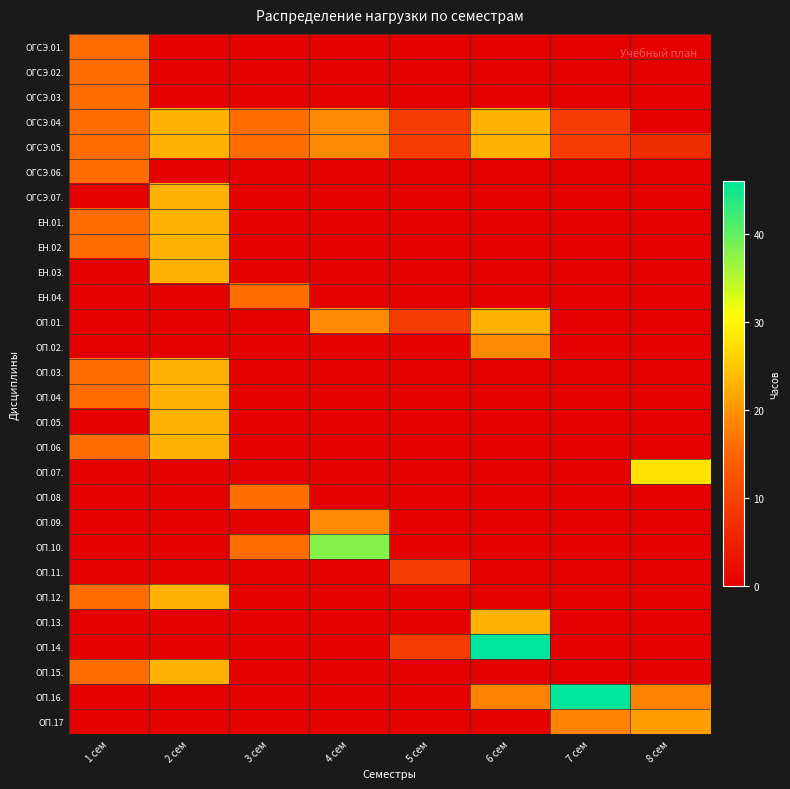

Which series has the widest spread of values?

ОП.14.